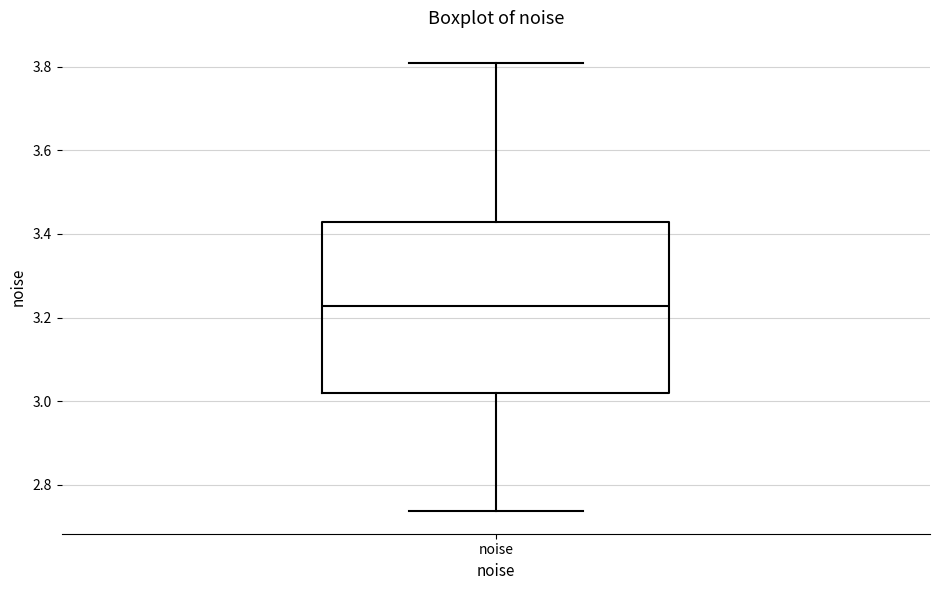

Transcribe this box plot: give where the median line is, the range the box spans, and where the two whiskers end, as read against the y-axis. The values are not printed on the chart, so give them approximately, as read against the axis.

median 3.22, box 3.02 to 3.42, whiskers 2.74 to 3.80